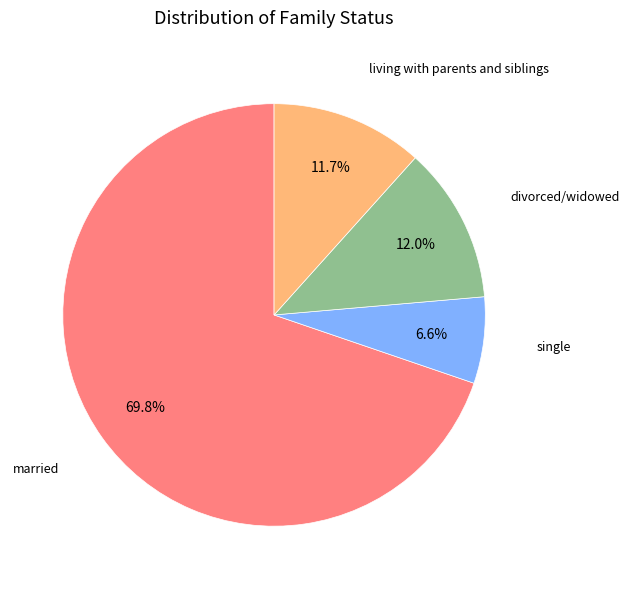

Does any single category account for the majority?

Yes